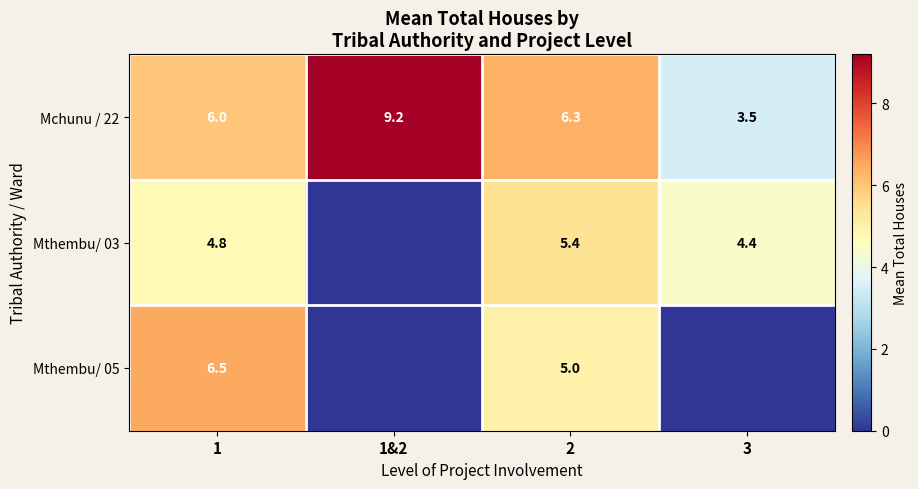

What is the difference between the Mchunu / 22 values at 3 and 1&2?

5.7